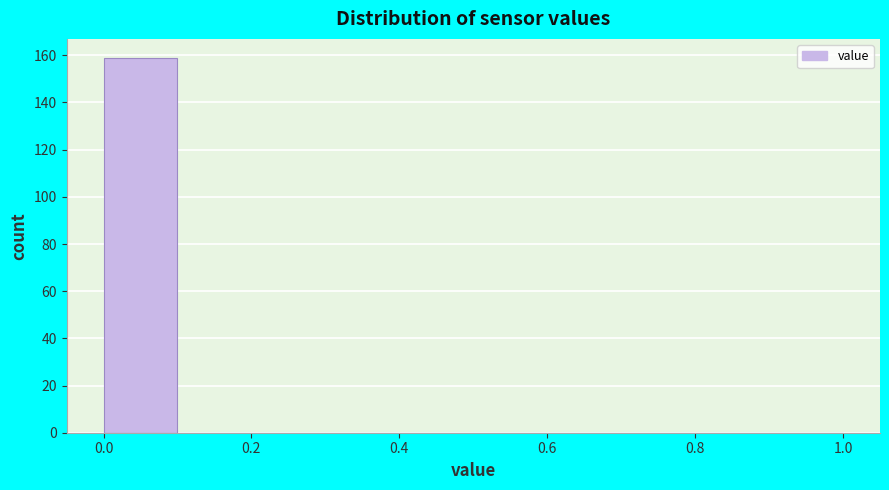

Reading left to right, transcribe this chart: for each bar, give the range it covers on the x-axis and its height. The values are not printed on the chart, so give them approximately, as read against the axis.

0.0 to 0.1: 160
0.1 to 0.2: 0
0.2 to 0.3: 0
0.3 to 0.4: 0
0.4 to 0.5: 0
0.5 to 0.6: 0
0.6 to 0.7: 0
0.7 to 0.8: 0
0.8 to 0.9: 0
0.9 to 1.0: 0